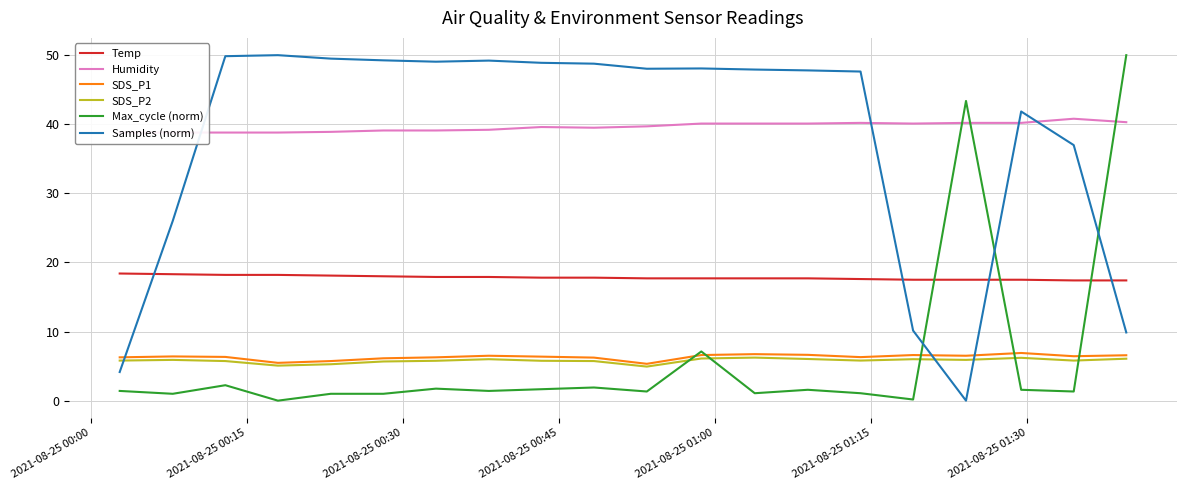

What is the minimum value for SDS_P2?

4.9